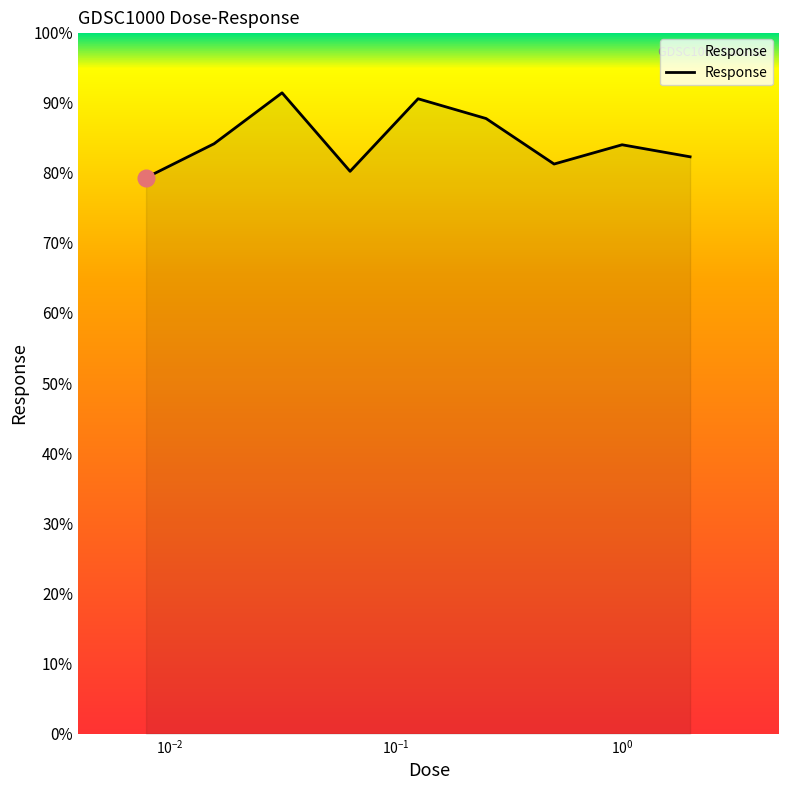

What is the maximum value shown in the chart?

91.4